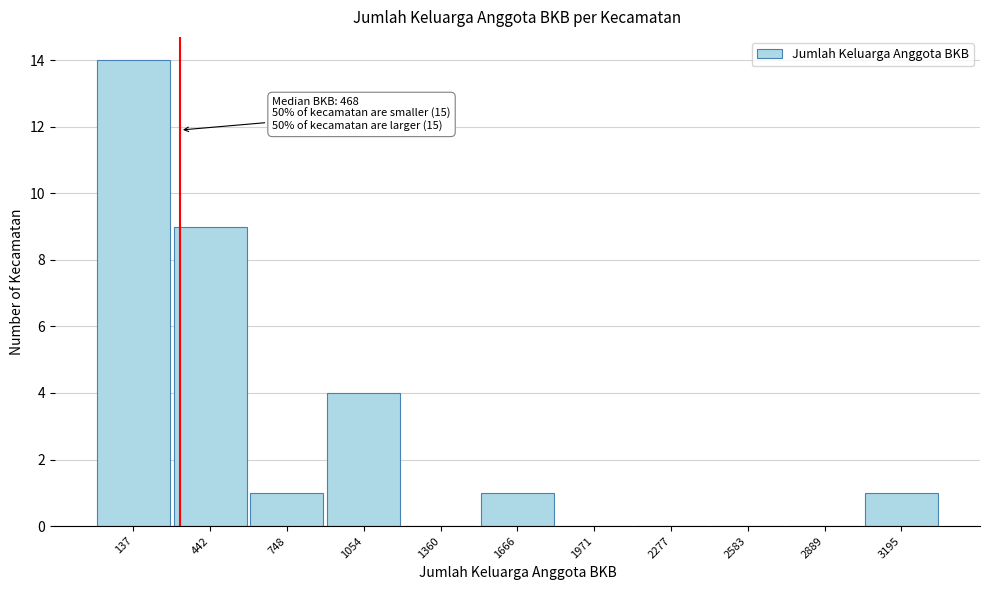

Reading right to left, what are all the values shown in this chart?

3195=1	2889=0	2583=0	2277=0	1971=0	1666=1	1360=0	1054=4	748=1	442=9	137=14